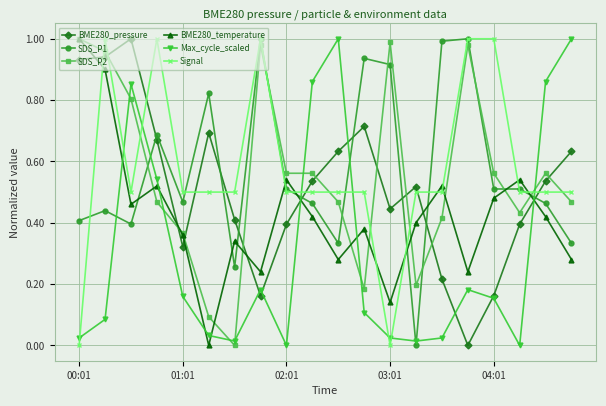

How many categories are shown in the chart?

20